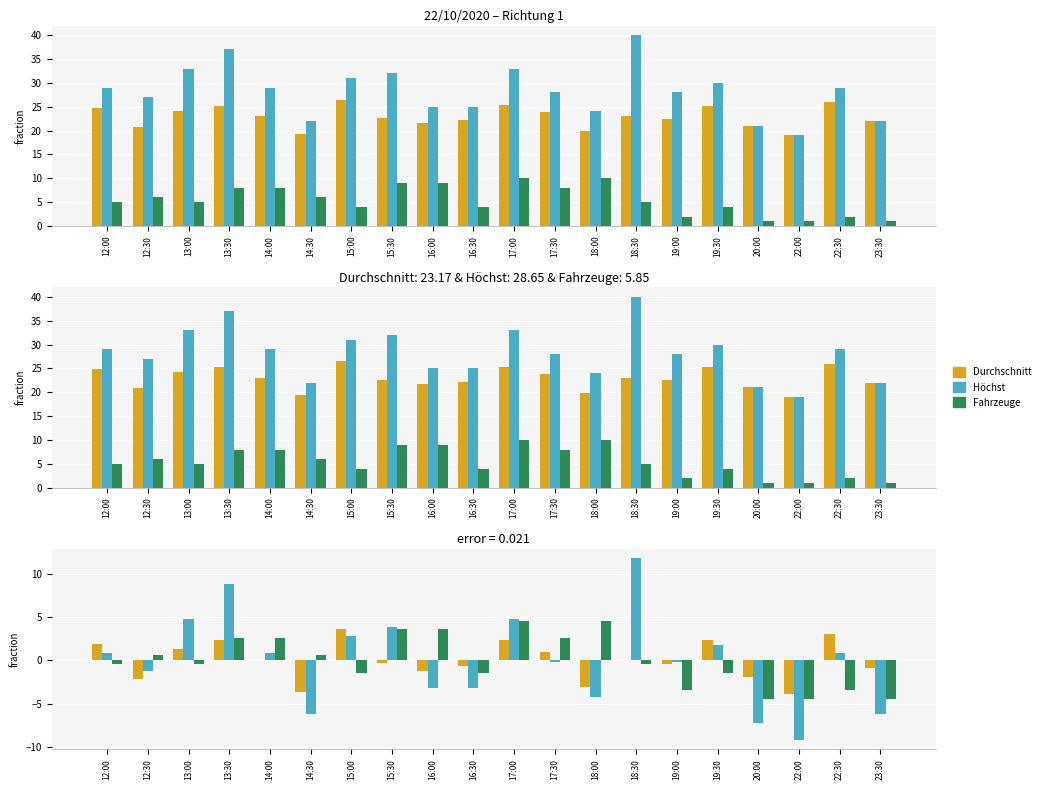

How many negative values does the Anzahl Fahrzeuge series have?

11